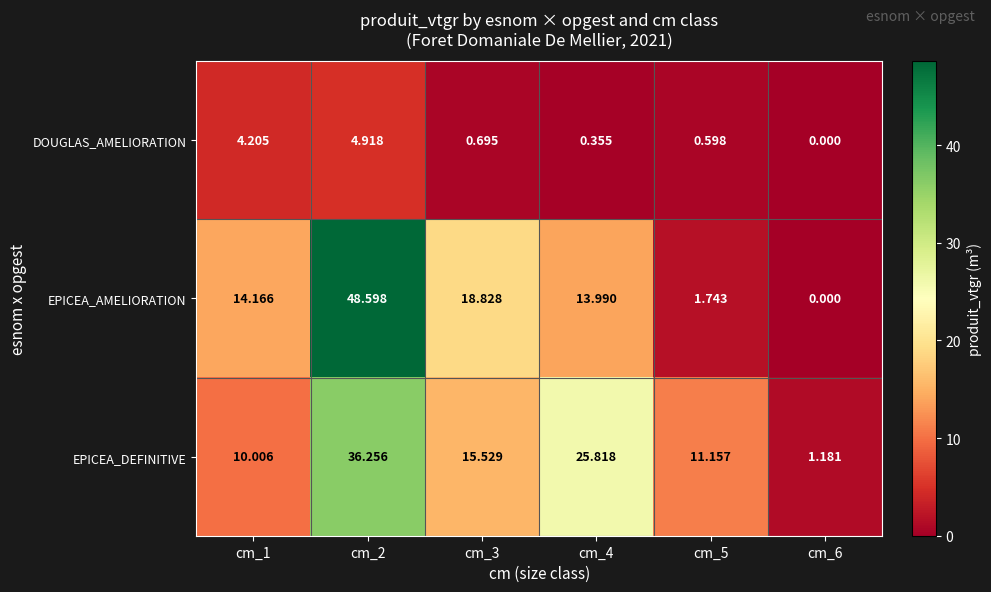

Between cm_2 and cm_5, which series saw the biggest shift?

EPICEA_AMELIORATION